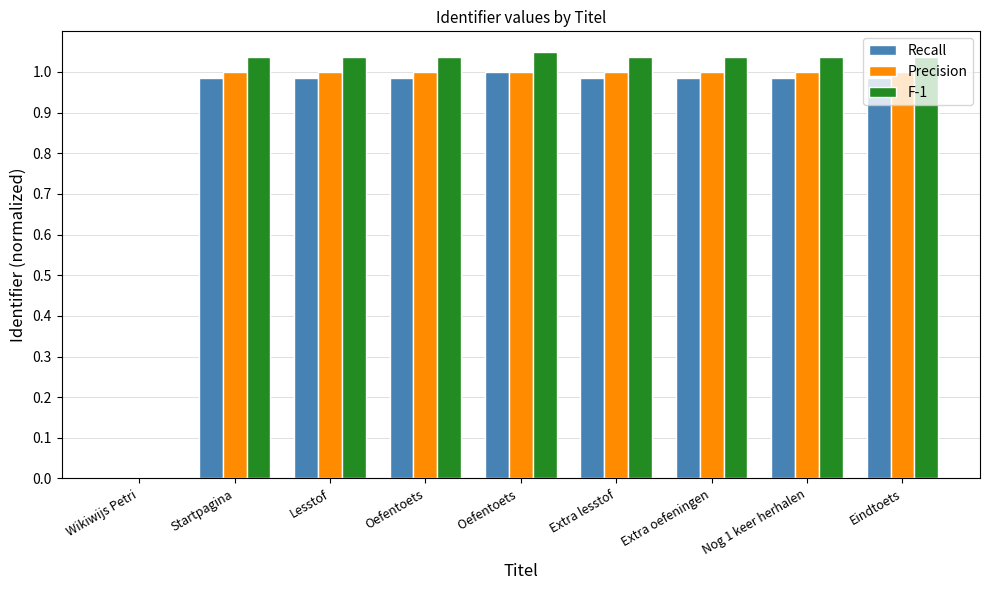

At which label does F-1 first exceed 1?

Startpagina